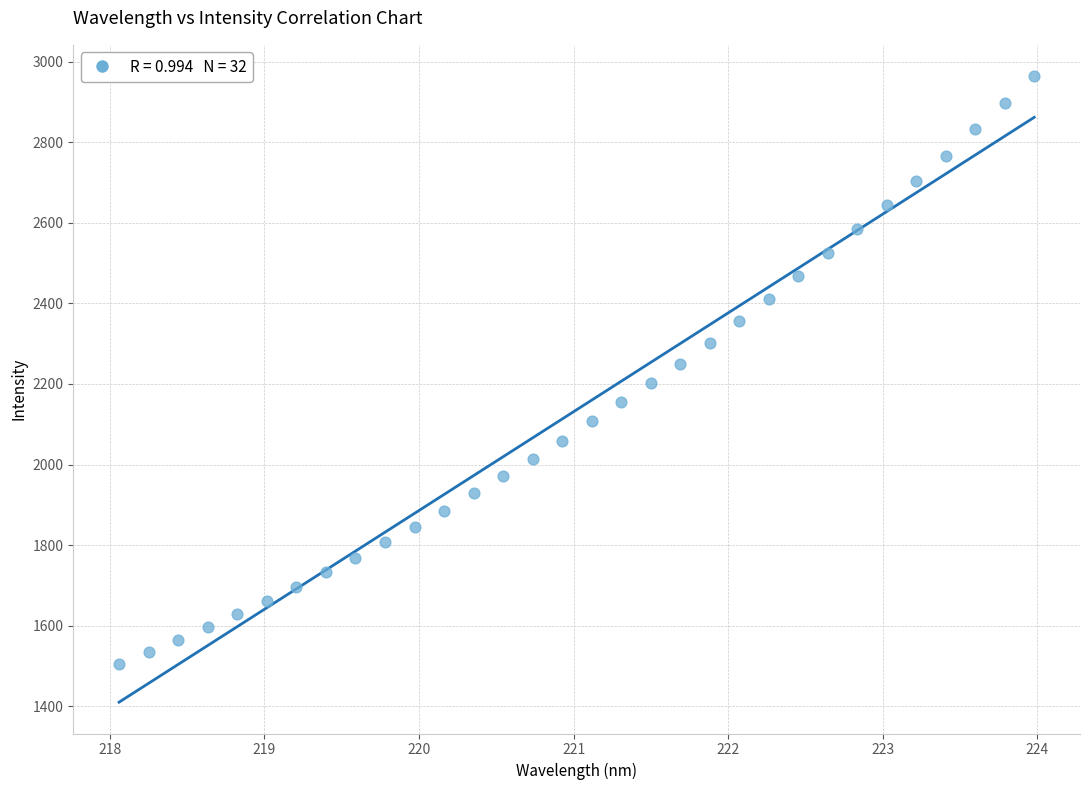

What is the range of X values (max minus min)?

5.9